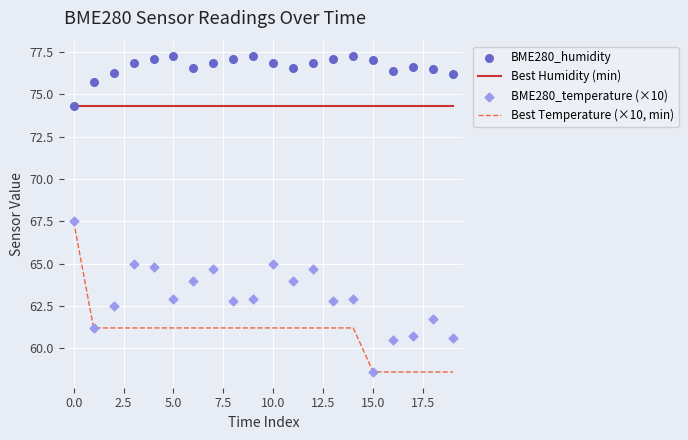

What are all the series names shown in the legend?

Best Humidity (min), Best Temperature (×10, min), BME280_humidity, BME280_temperature (×10)